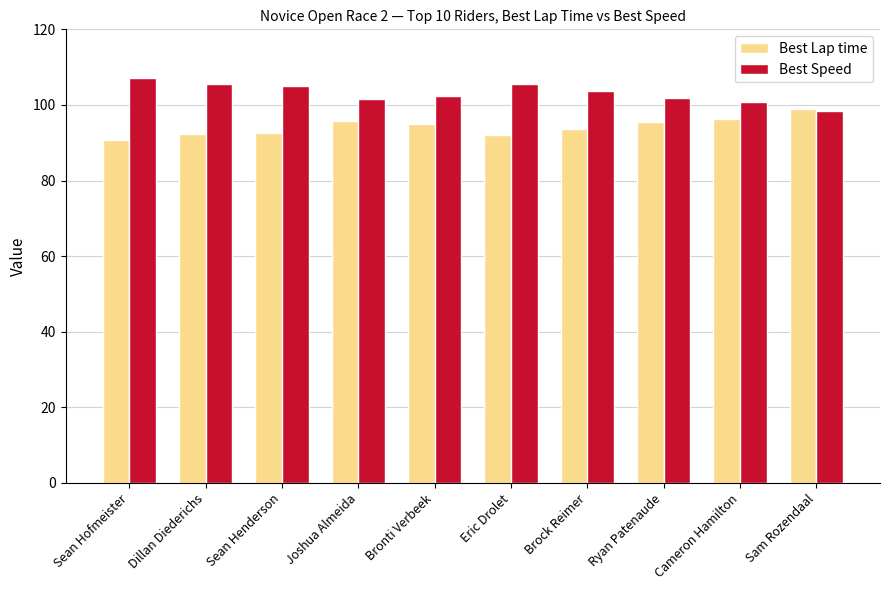

Which category has the highest value in the Best Speed series?

Sean Hofmeister